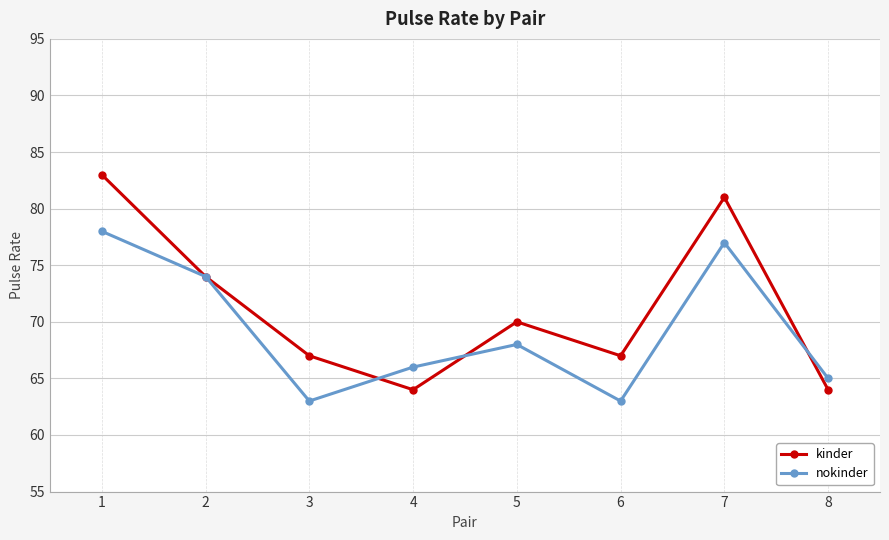

What is the difference between the highest and lowest values at 4?

2